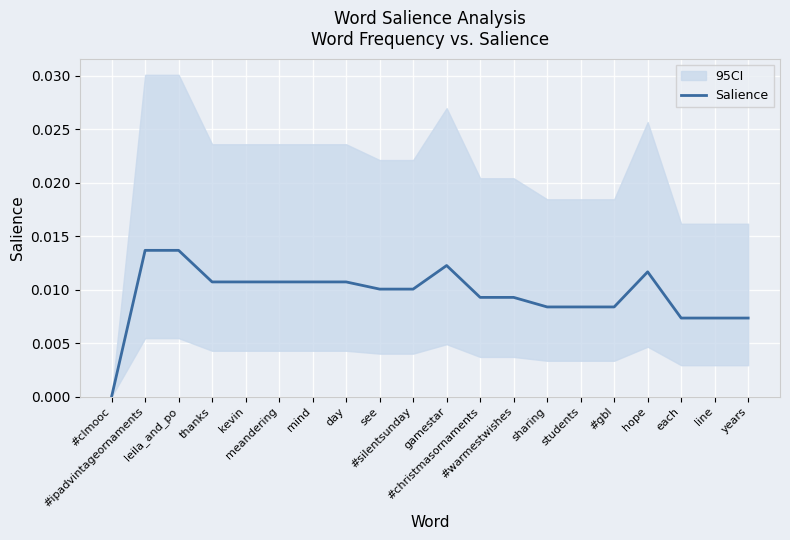

How many values are above zero?

19